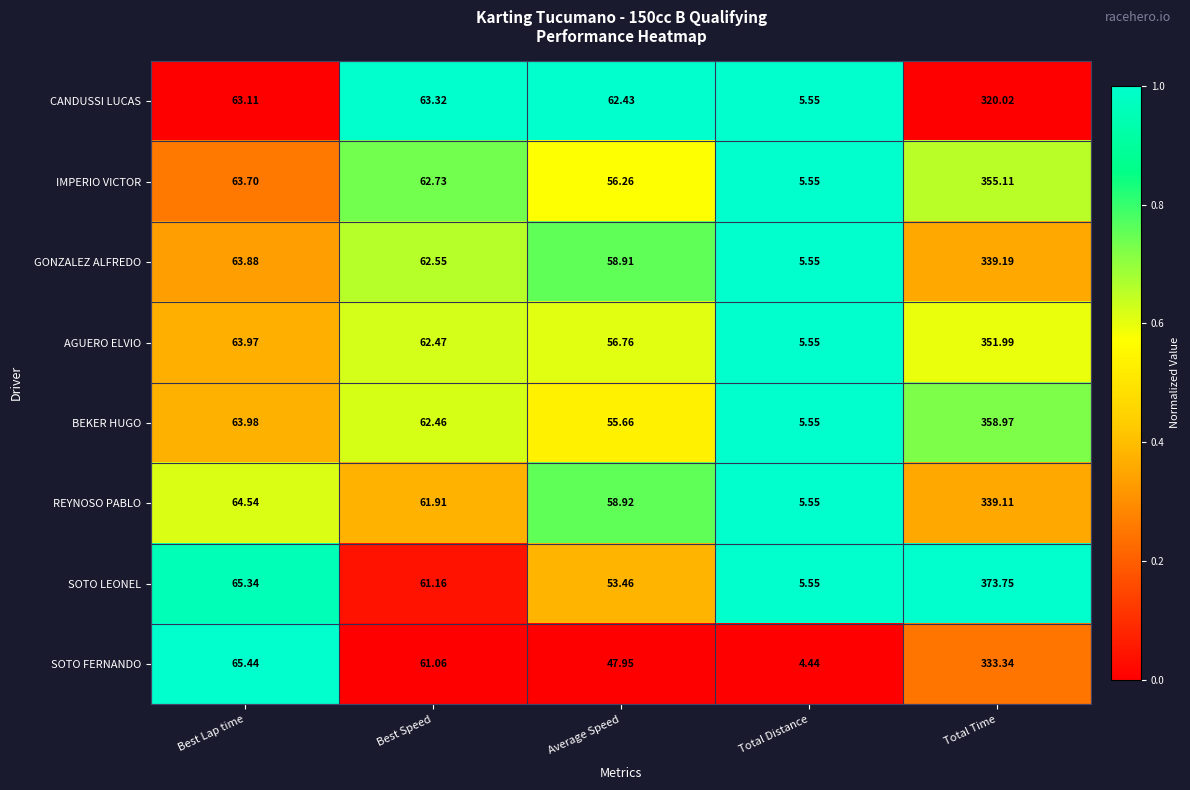

List the series in order of their peak value, highest first.

SOTO LEONEL, BEKER HUGO, IMPERIO VICTOR, AGUERO ELVIO, GONZALEZ ALFREDO, REYNOSO PABLO, SOTO FERNANDO, CANDUSSI LUCAS